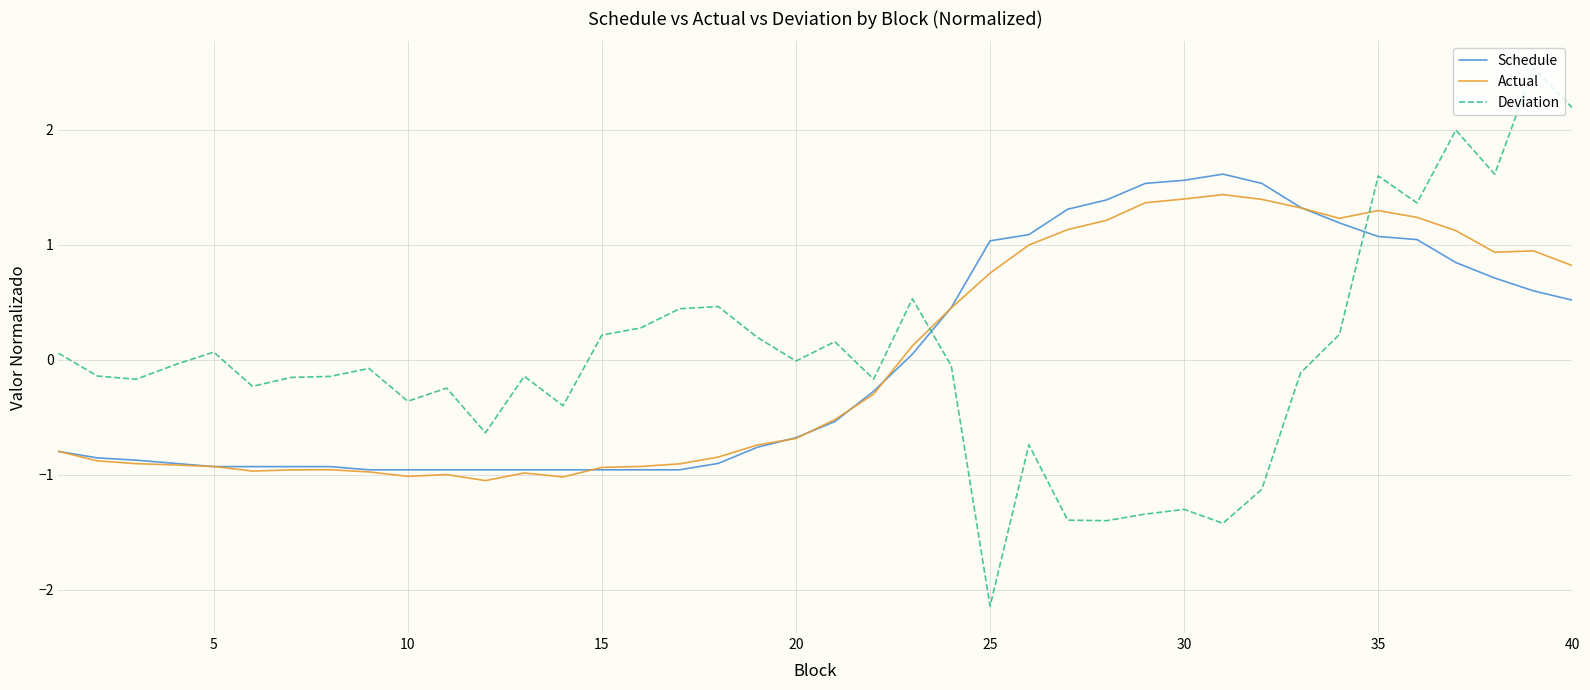

Which series has the largest range (max minus min)?

Deviation